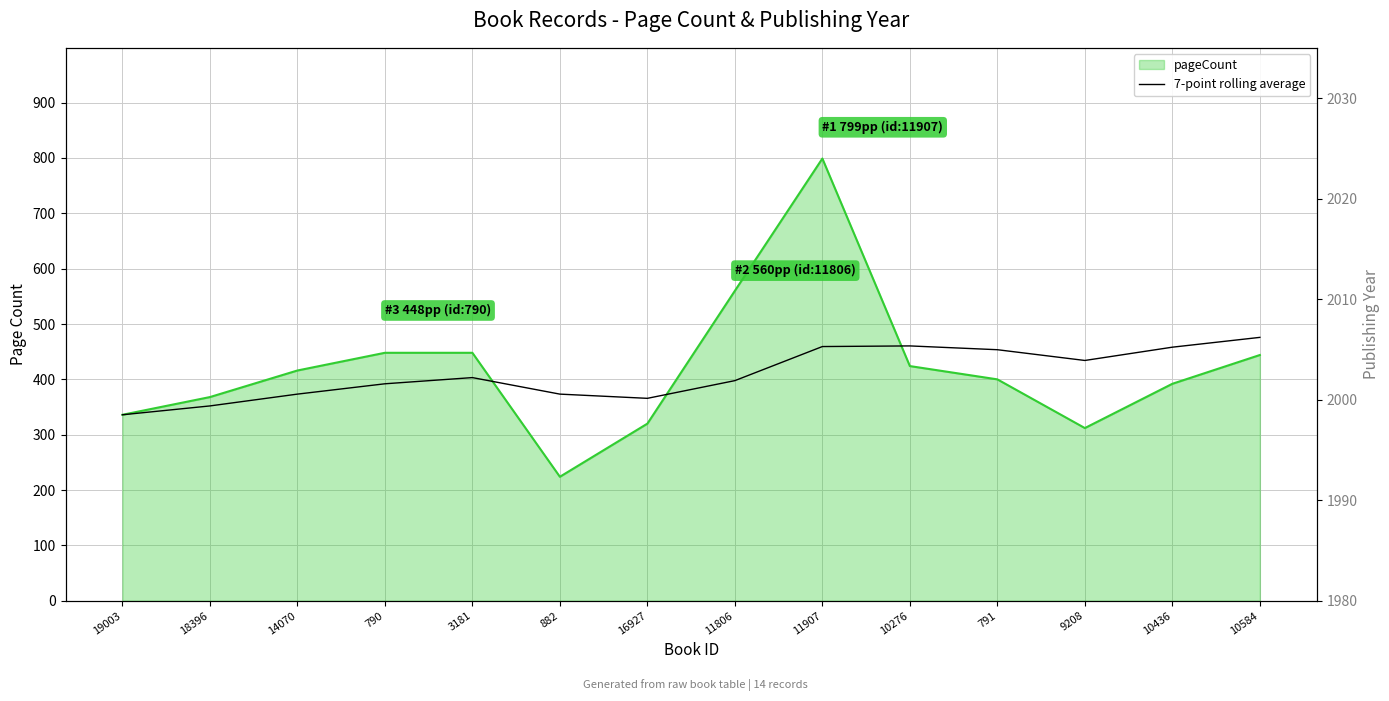

How many interior local peaks (higher than both neighbors) does the data have?

2